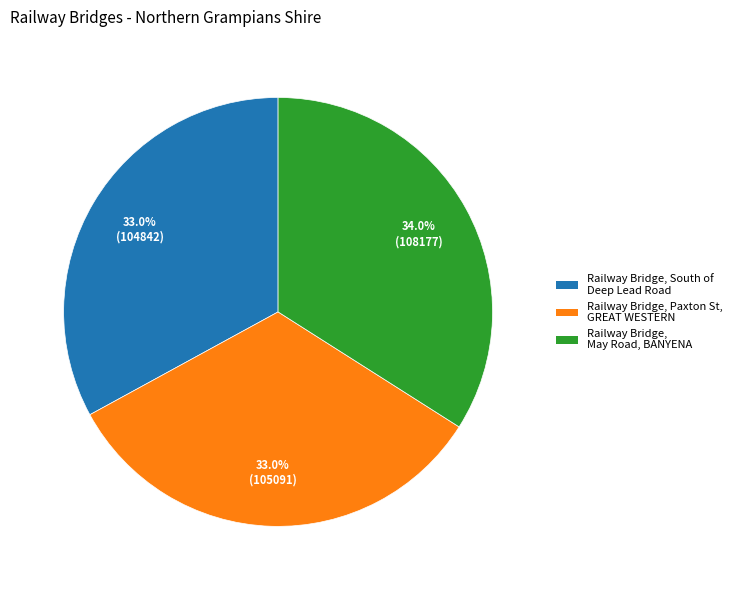

To the nearest percent, what is the difference between the largest and smallest slice percentages?

1%